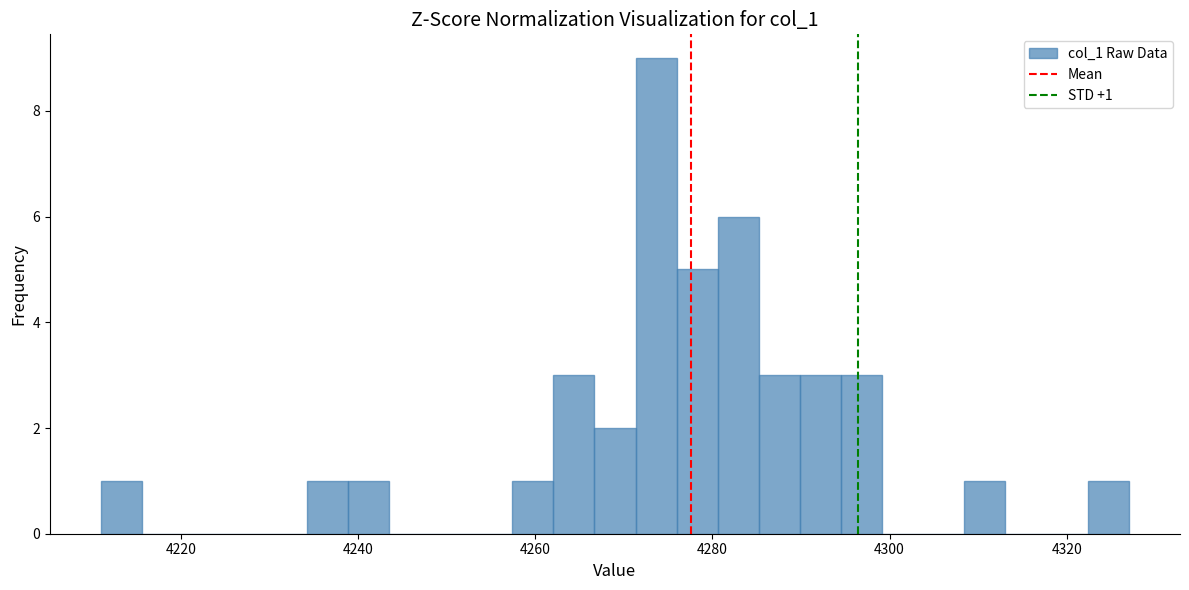

Read against the x-axis, roughly where is the centre of the tallest bar?

4274